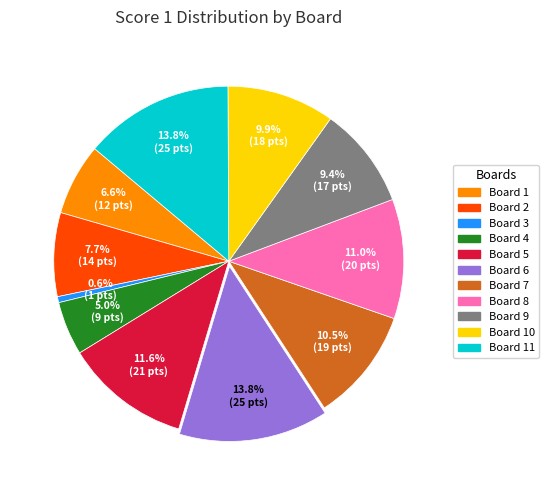

Is there a majority slice in this chart?

No